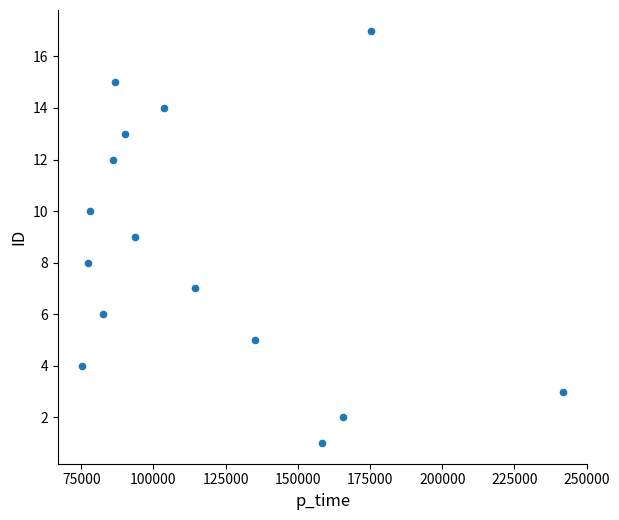

What is the range of Y values (max minus min)?

16